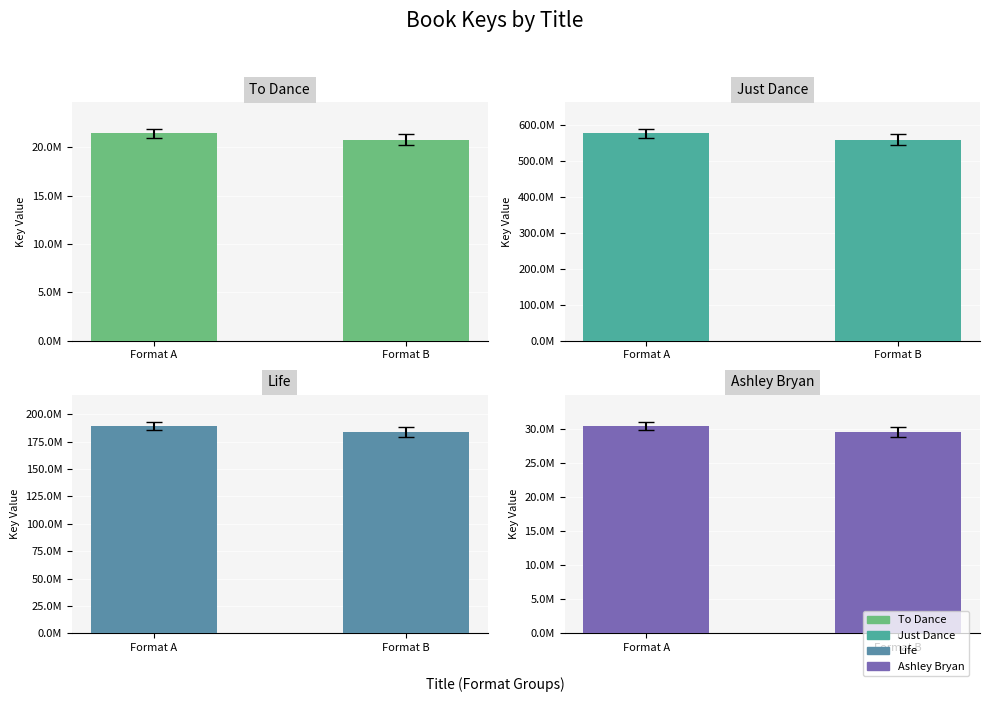

True or false: Just Dance has a value of 902096856.0 at Format B.

False